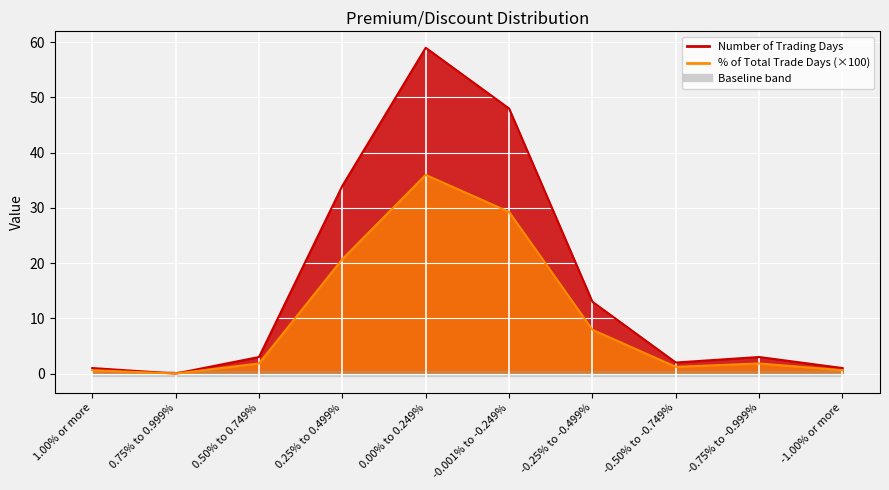

List the labels in order of Number of Trading Days value, smallest first.

0.75% to 0.999%, 1.00% or more, -1.00% or more, -0.50% to -0.749%, 0.50% to 0.749%, -0.75% to -0.999%, -0.25% to -0.499%, 0.25% to 0.499%, -0.001% to -0.249%, 0.00% to 0.249%